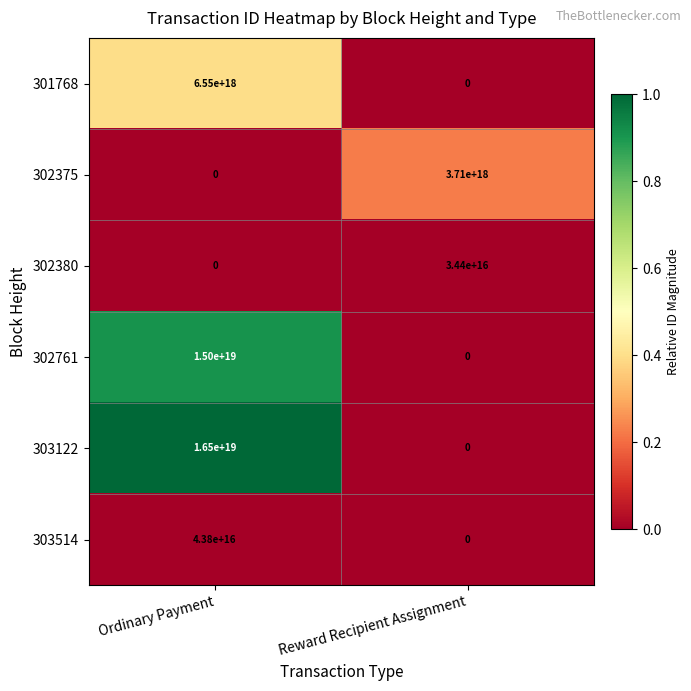

Which series has the largest total across all categories?

303122